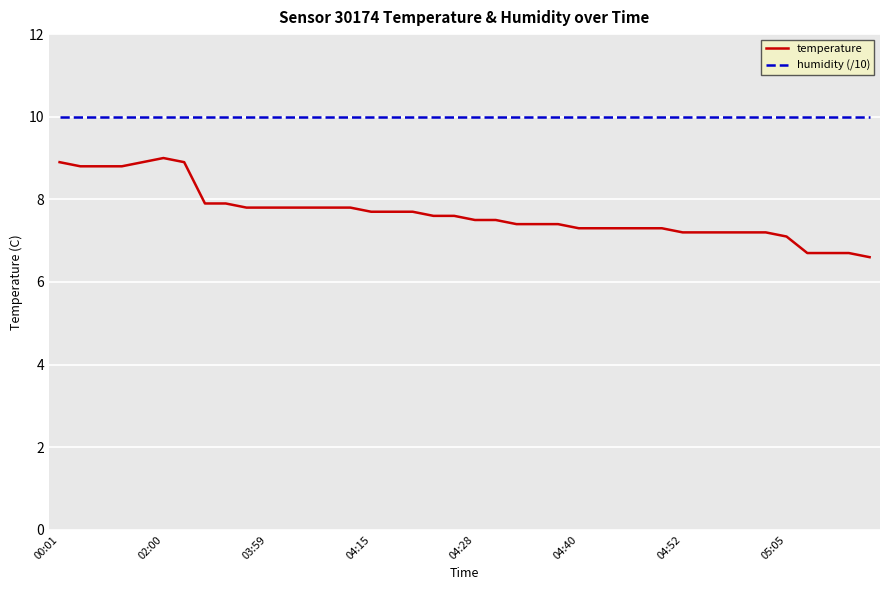

List the series in order of their overall mean, lowest first.

temperature, humidity (/10)